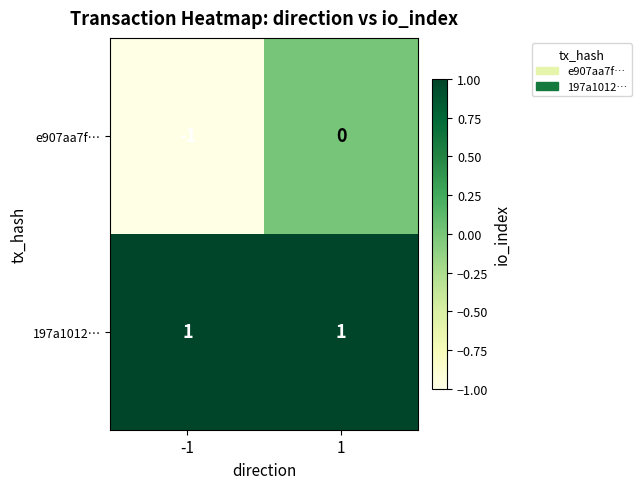

What is the minimum value shown in the chart?

-1